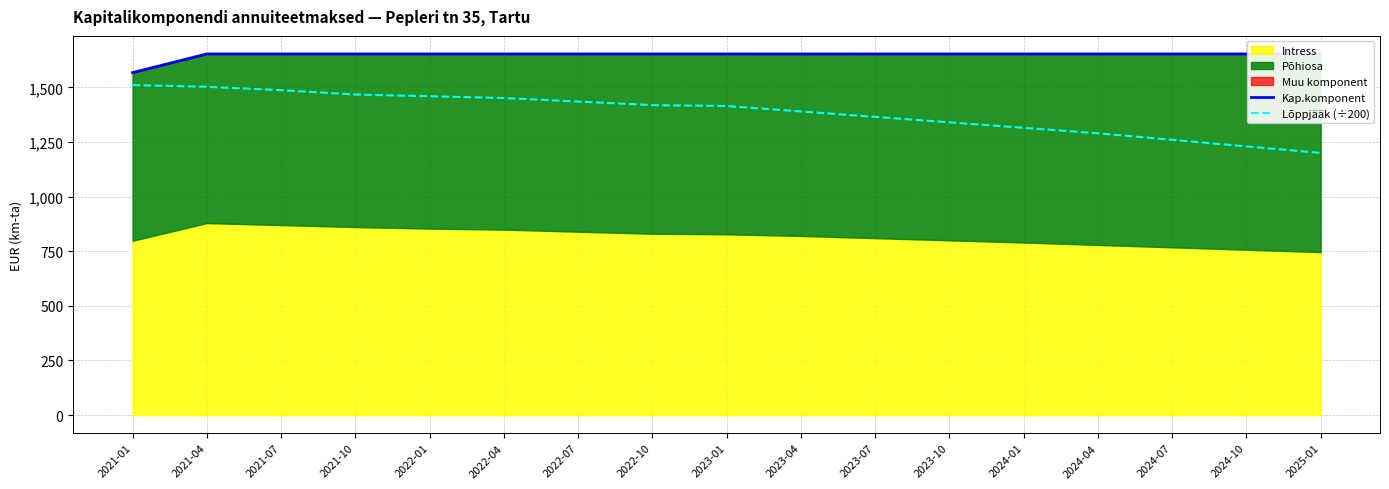

What is the difference between the maximum and minimum values in the Lõppjääk (÷200) series?

310.5